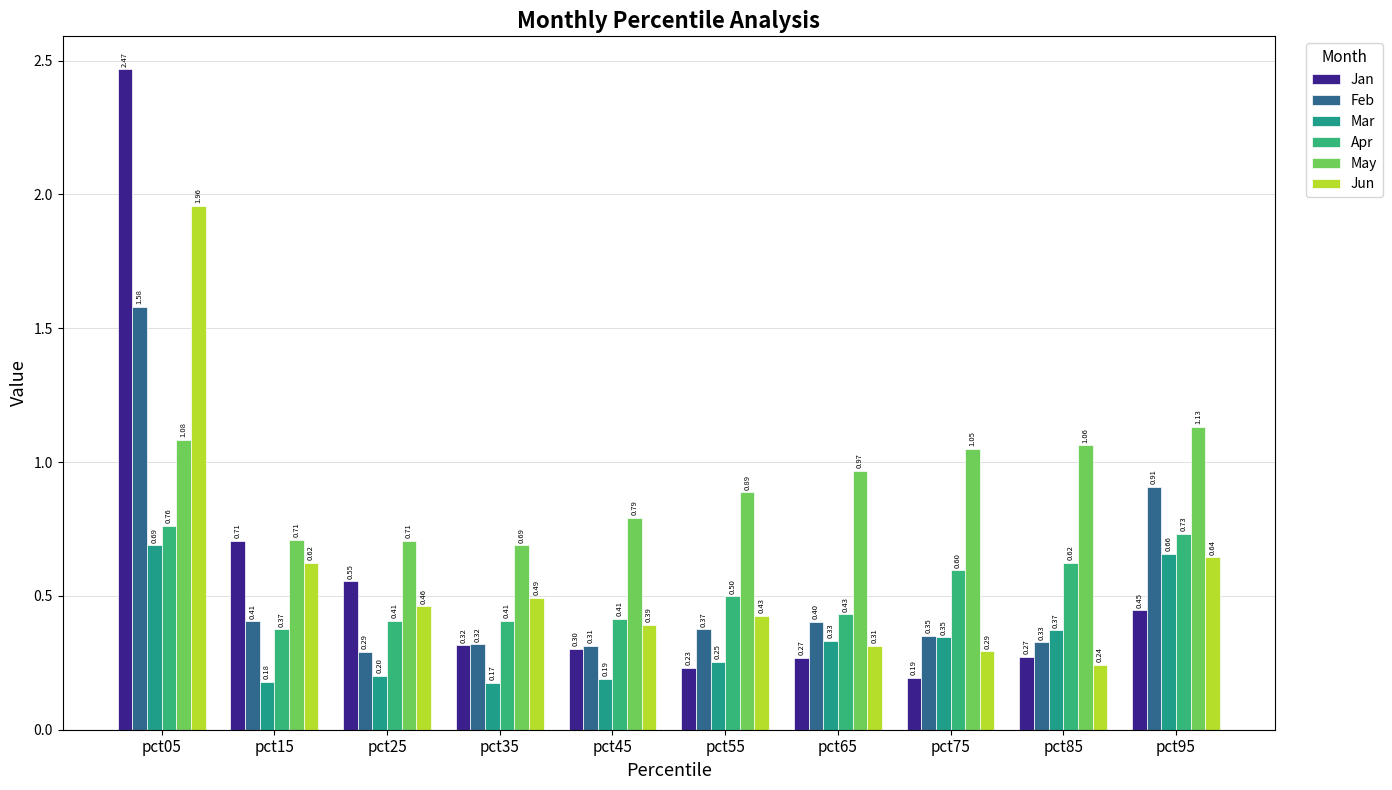

The value of May at pct25 is 0.7. True or false?

True